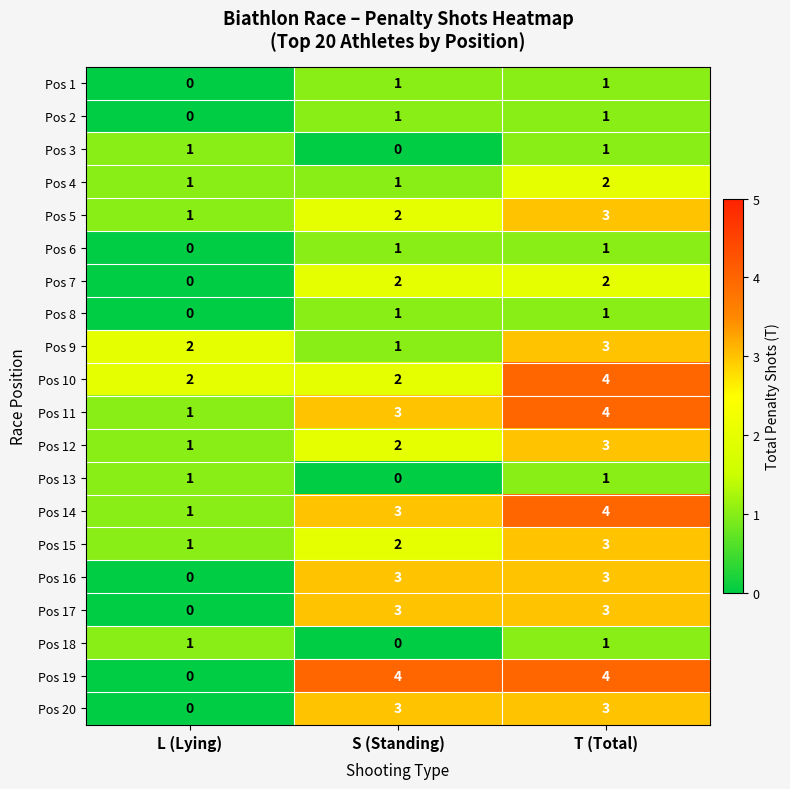

What is the sum of the Pos 11 values at T (Total) and L (Lying)?

5